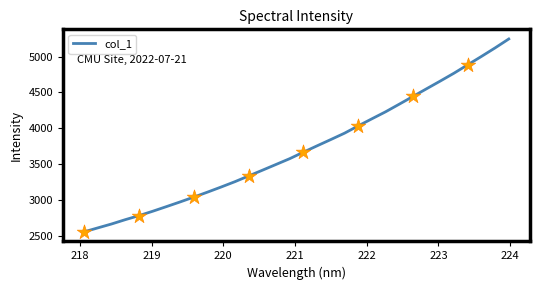

What is the greatest value displayed?

5245.4